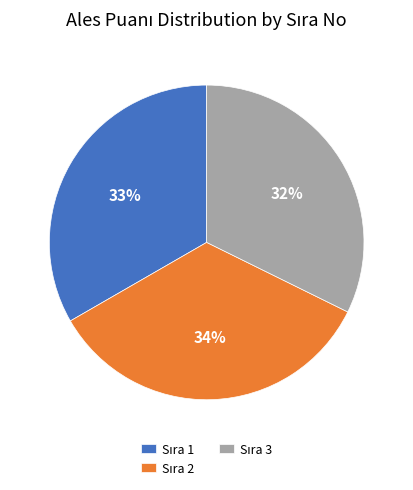

To the nearest percent, what is the difference between the largest and smallest slice percentages?

2%